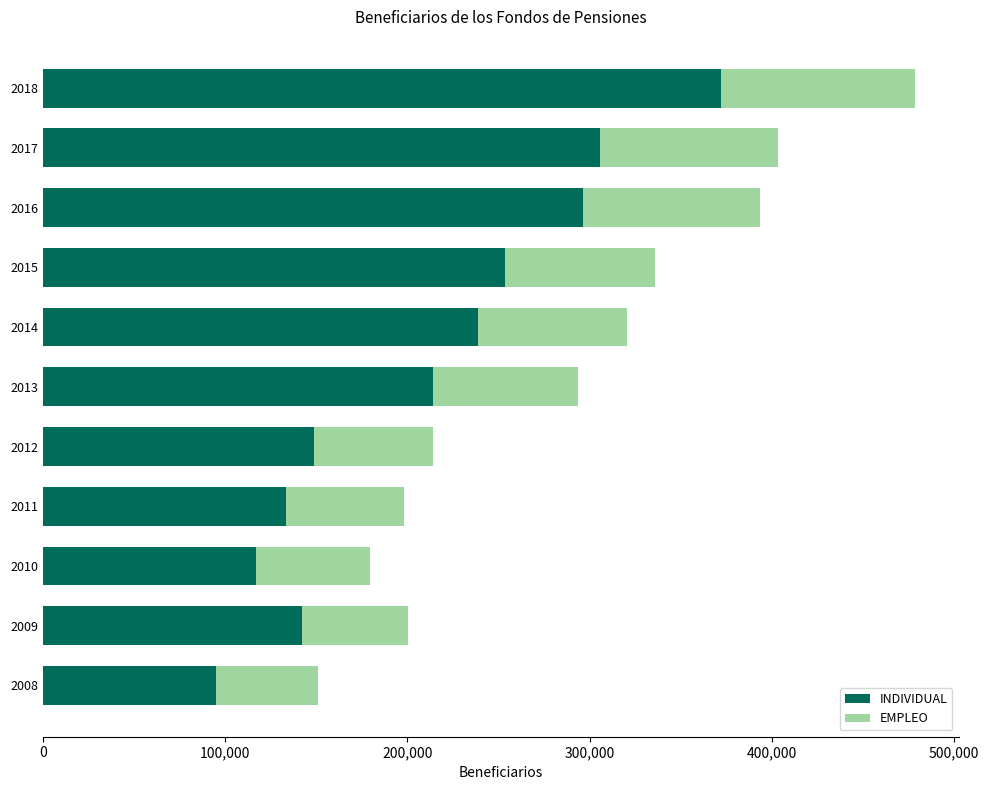

At which category is the sum across all series the highest?

2018